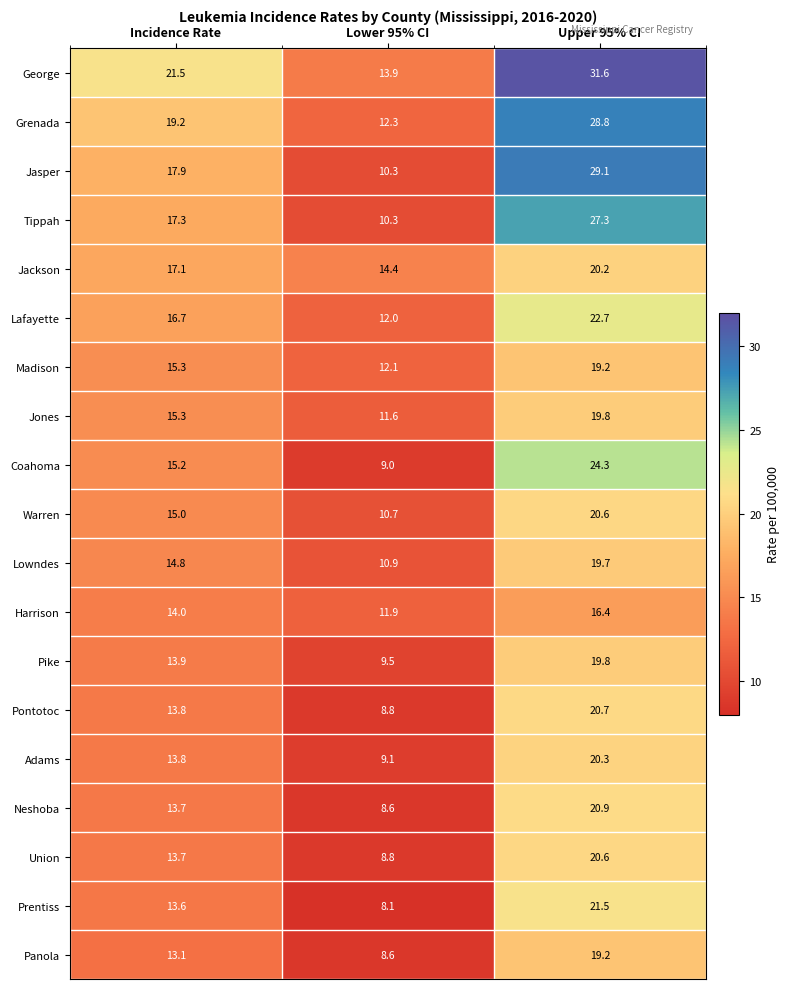

Where is Grenada nearest to the value 20?

Incidence Rate